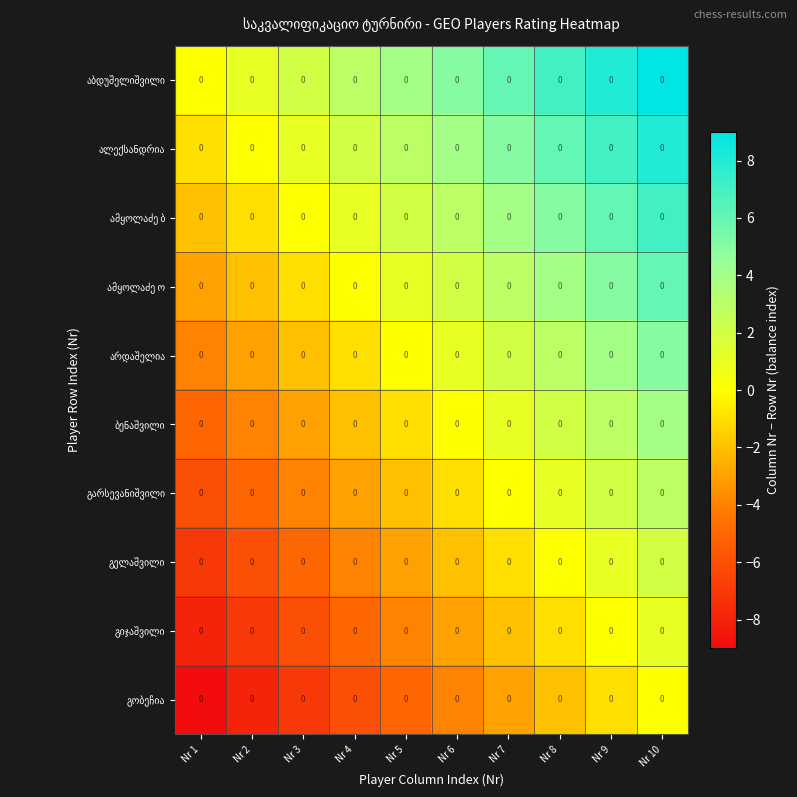

List the labels in order of გელაშვილი value, smallest first.

Nr 1, Nr 2, Nr 3, Nr 4, Nr 5, Nr 6, Nr 7, Nr 8, Nr 9, Nr 10